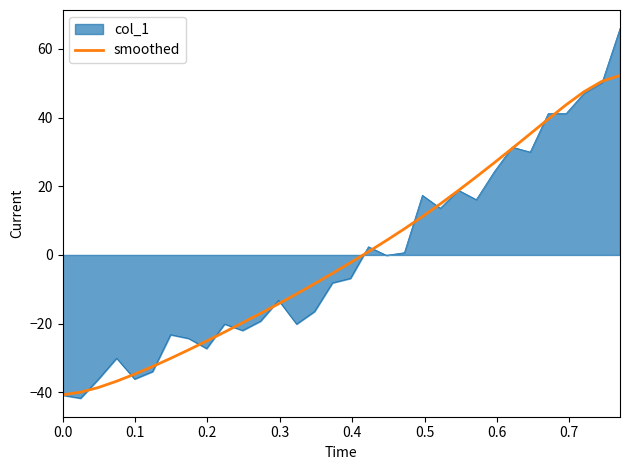

Which series has the largest range (max minus min)?

col_1